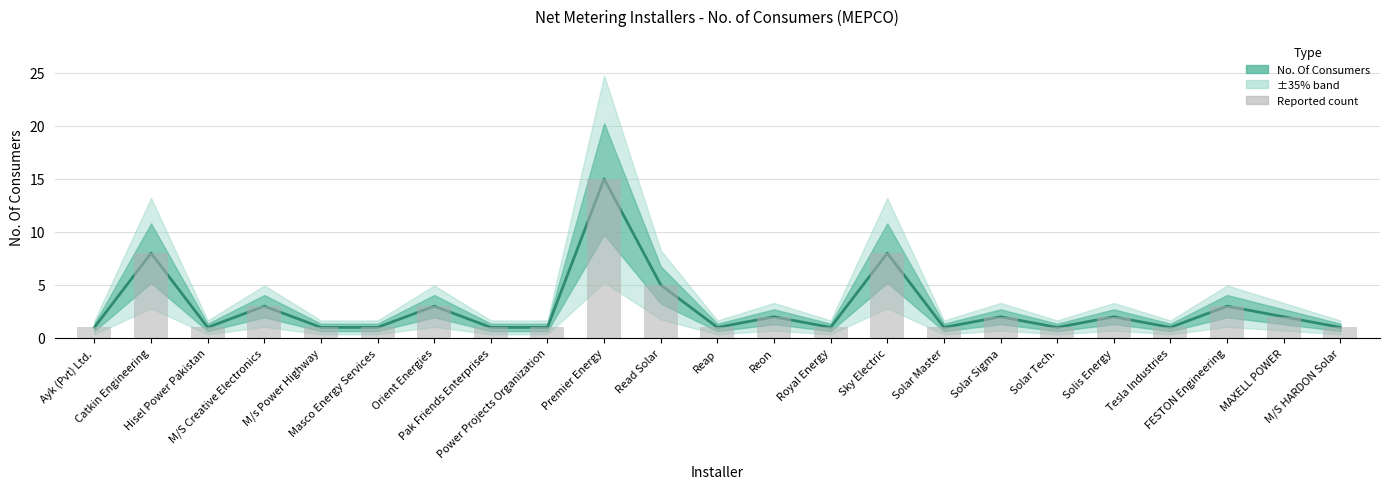

What is the ratio of the value at Solar Master to the value at Masco Energy Services?

1.0